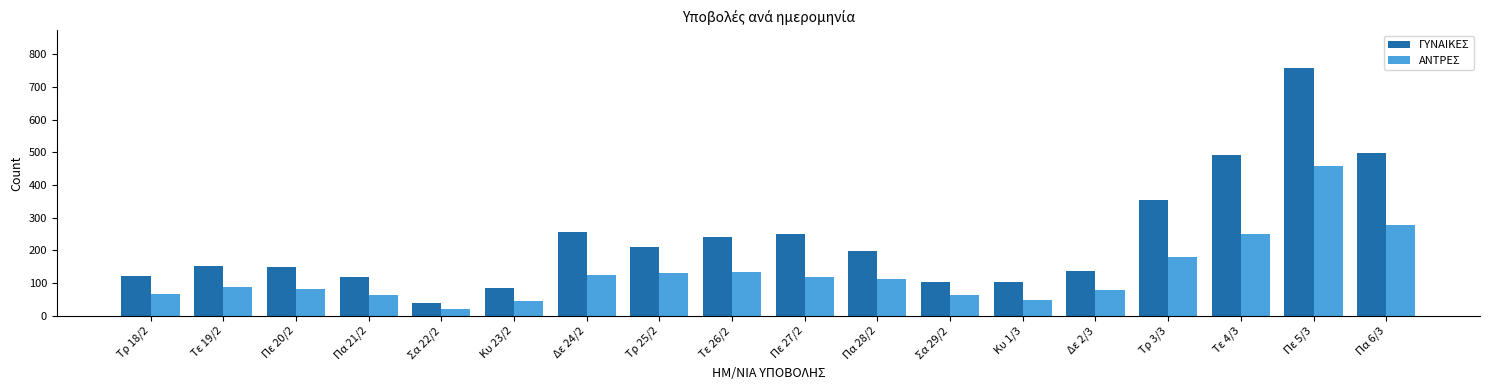

What are all the series names shown in the legend?

ΓΥΝΑΙΚΕΣ, ΑΝΤΡΕΣ